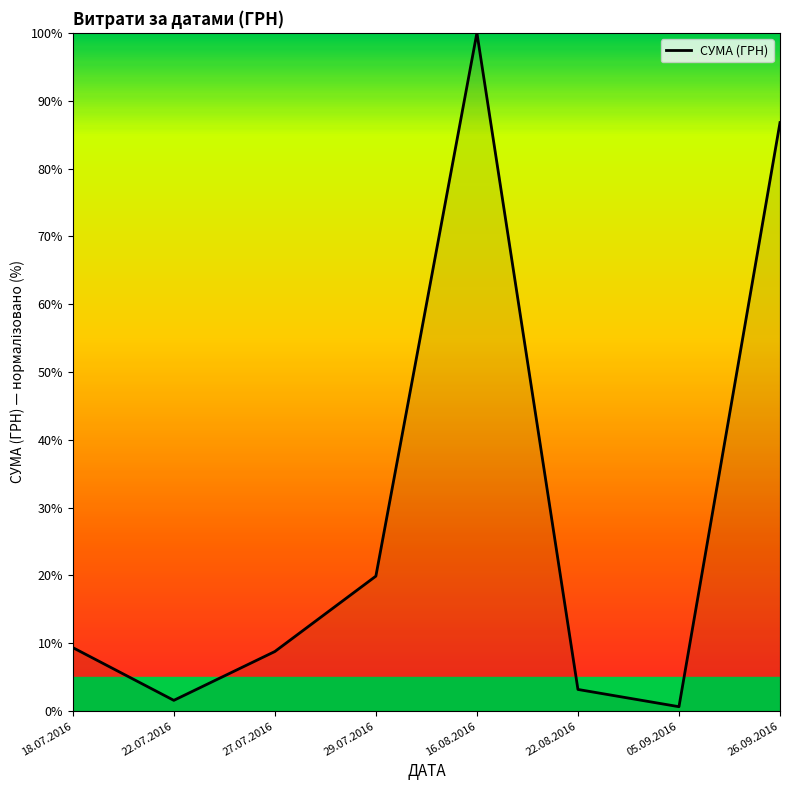

What value does the data have at 18.07.2016?

9.4